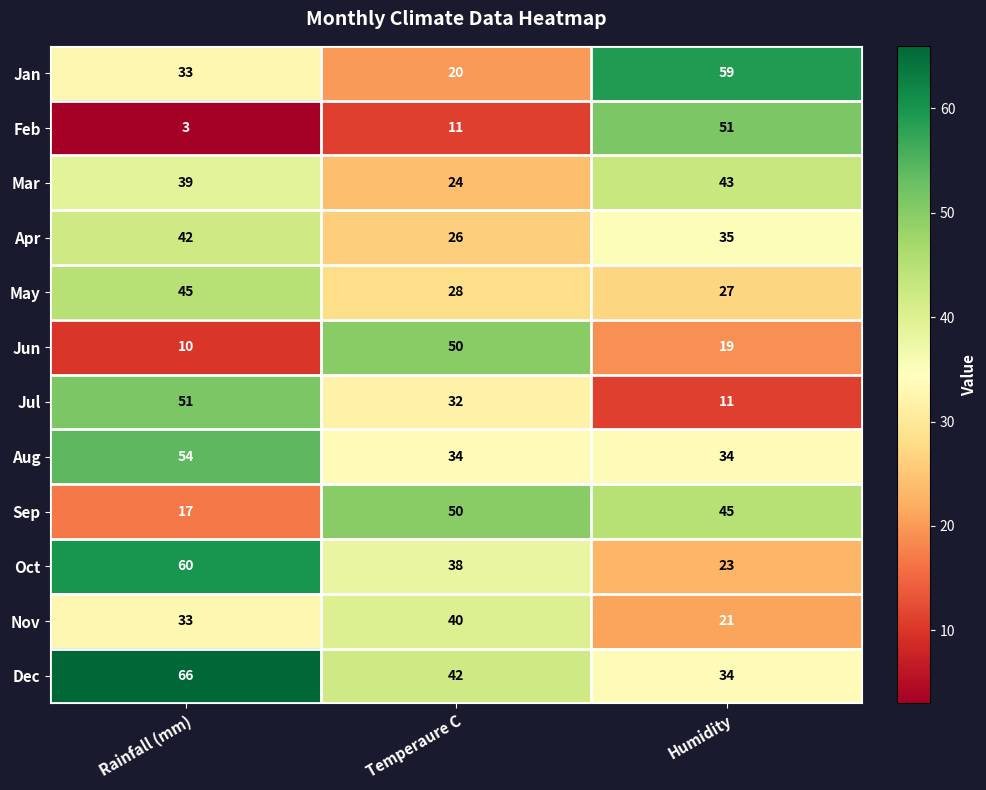

What is the difference between the Dec values at Rainfall (mm) and Humidity?

32